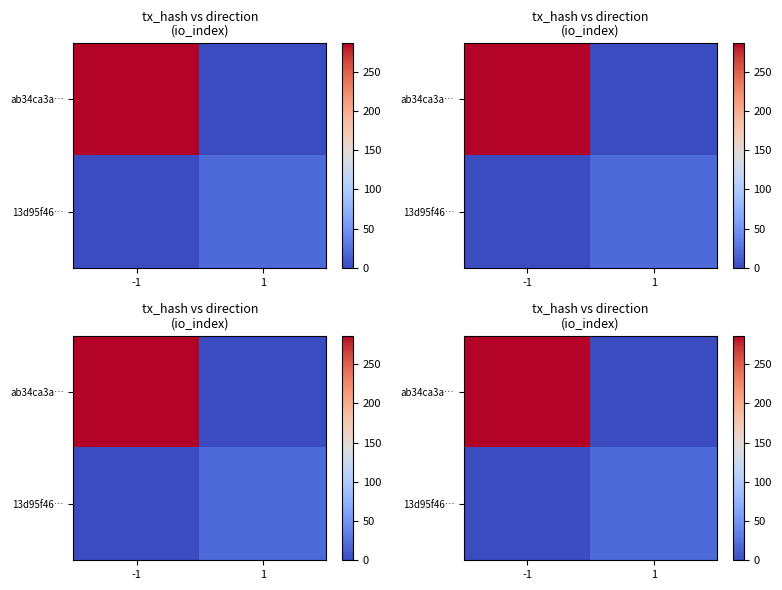

The 13d95f46… series shows 7 at 1. True or false?

False